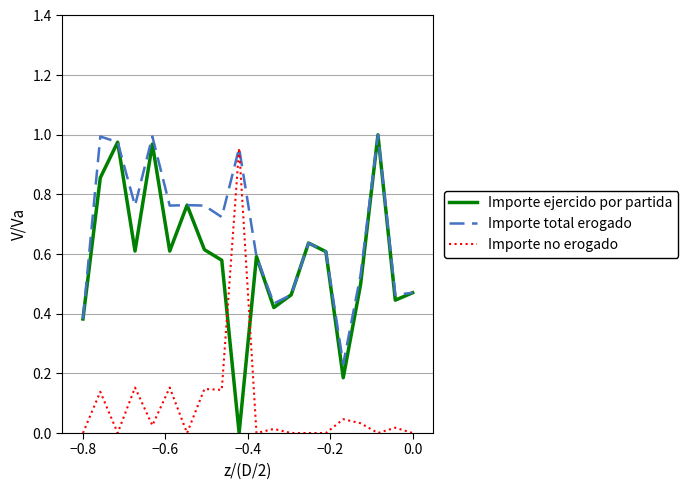

True or false: Importe ejercido por partida and Importe no erogado cross at least once.

True